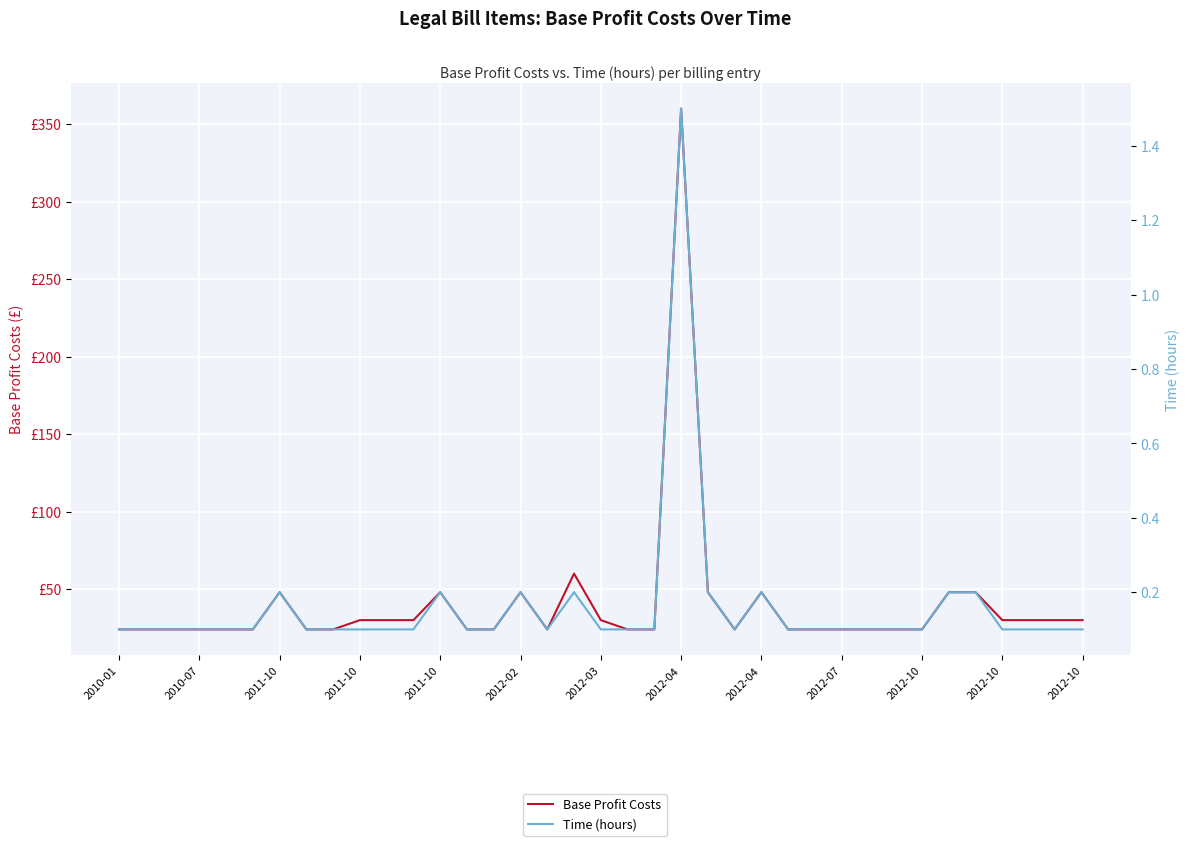

How many lines are shown in the chart?

2